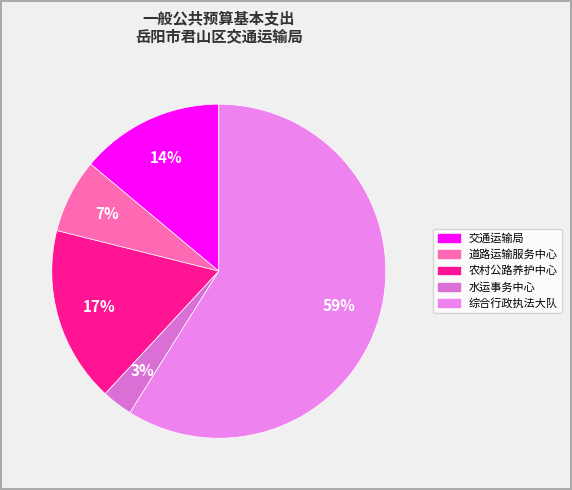

To the nearest percent, what is the difference between the largest and smallest slice percentages?

56%